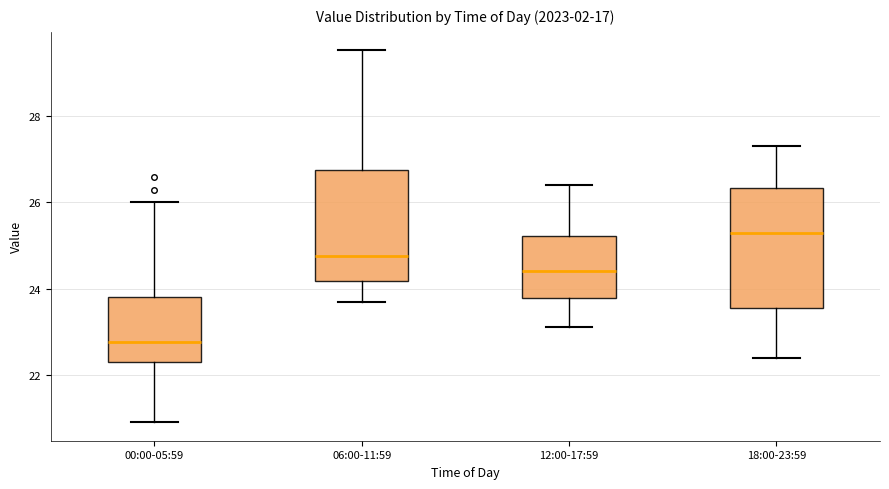

Reading left to right, transcribe this box plot: for each box, give where its median line is, the range the box spans, and where its two whiskers end, as read against the y-axis. The values are not printed on the chart, so give them approximately, as read against the axis.

00:00-05:59: median 22.8, box 22.2 to 23.8, whiskers 21.0 to 26.0
06:00-11:59: median 24.8, box 24.2 to 26.8, whiskers 23.8 to 29.6
12:00-17:59: median 24.4, box 23.8 to 25.2, whiskers 23.2 to 26.4
18:00-23:59: median 25.4, box 23.6 to 26.4, whiskers 22.4 to 27.4